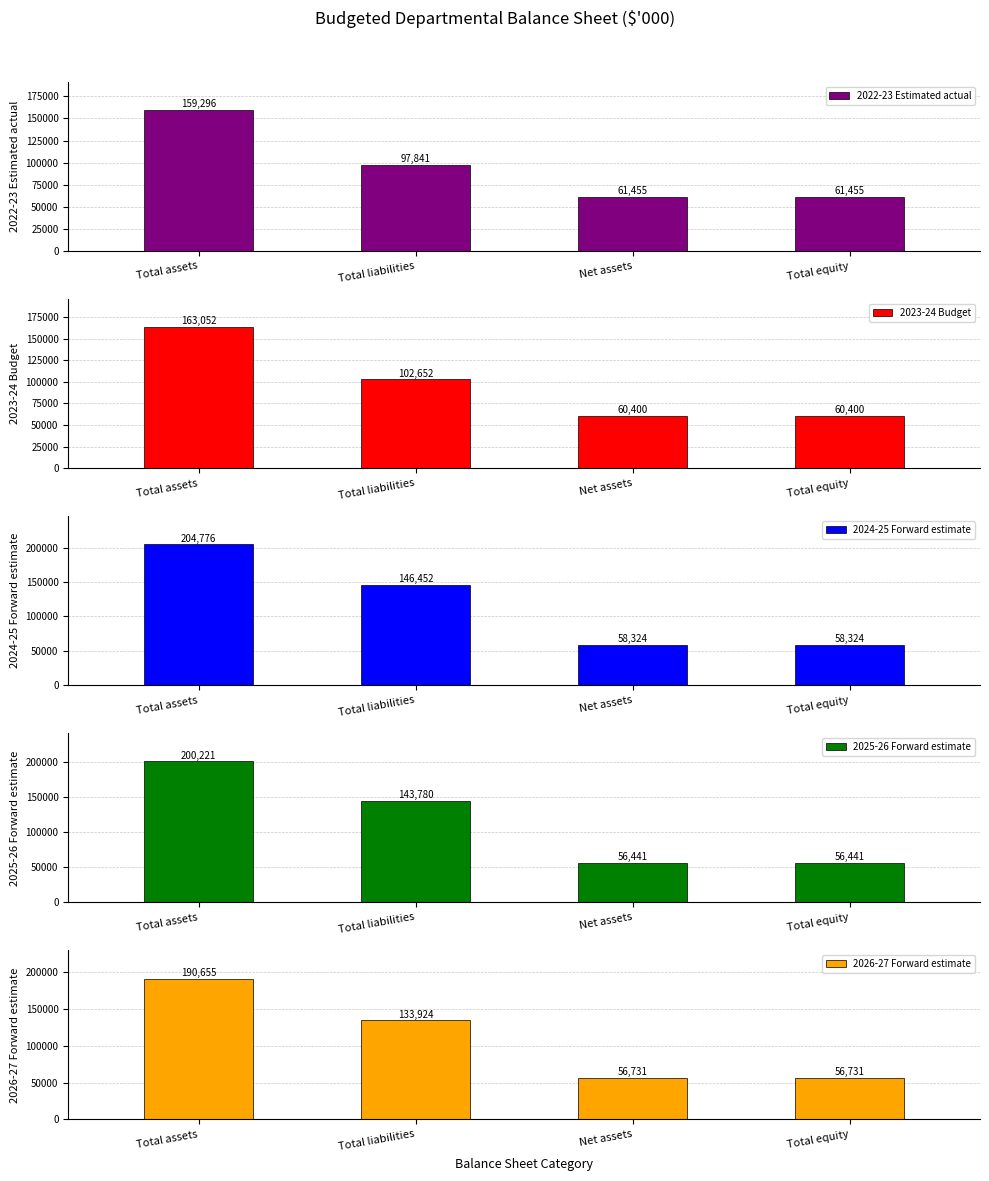

Where is 2024-25 Forward estimate nearest to the value 131550?

Total liabilities